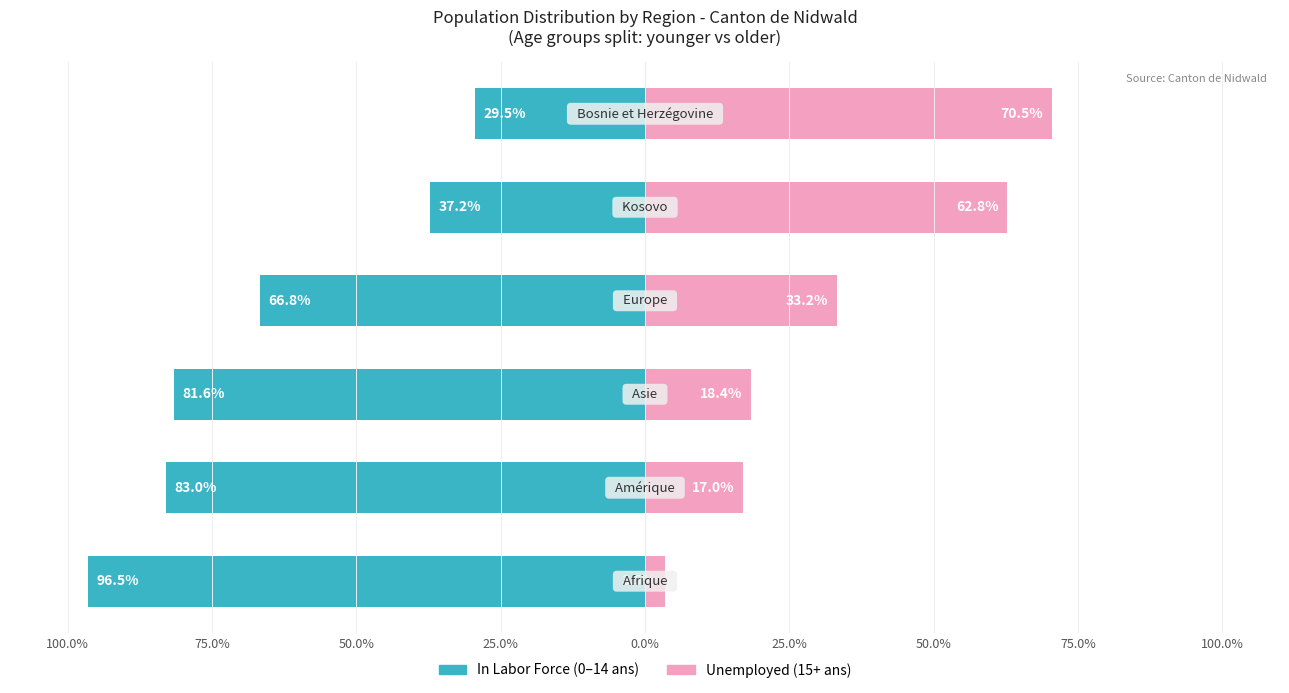

What are all the series names shown in the legend?

In Labor Force, Unemployed